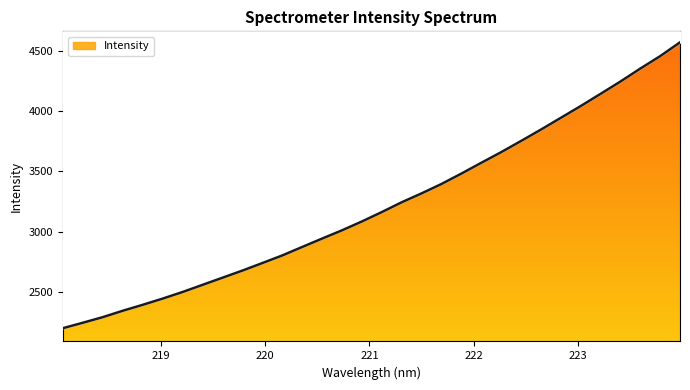

Reading left to right, extract all data points from this chart.

2199.0	2244.1	2290.5	2343.3	2392.6	2444.1	2498.7	2557.8	2616.9	2676.1	2738.4	2801.4	2871.5	2941.2	3009.7	3083.0	3160.9	3242.2	3316.2	3393.9	3480.1	3569.6	3657.8	3750.5	3844.9	3942.5	4040.2	4141.4	4243.6	4351.1	4454.4	4569.1